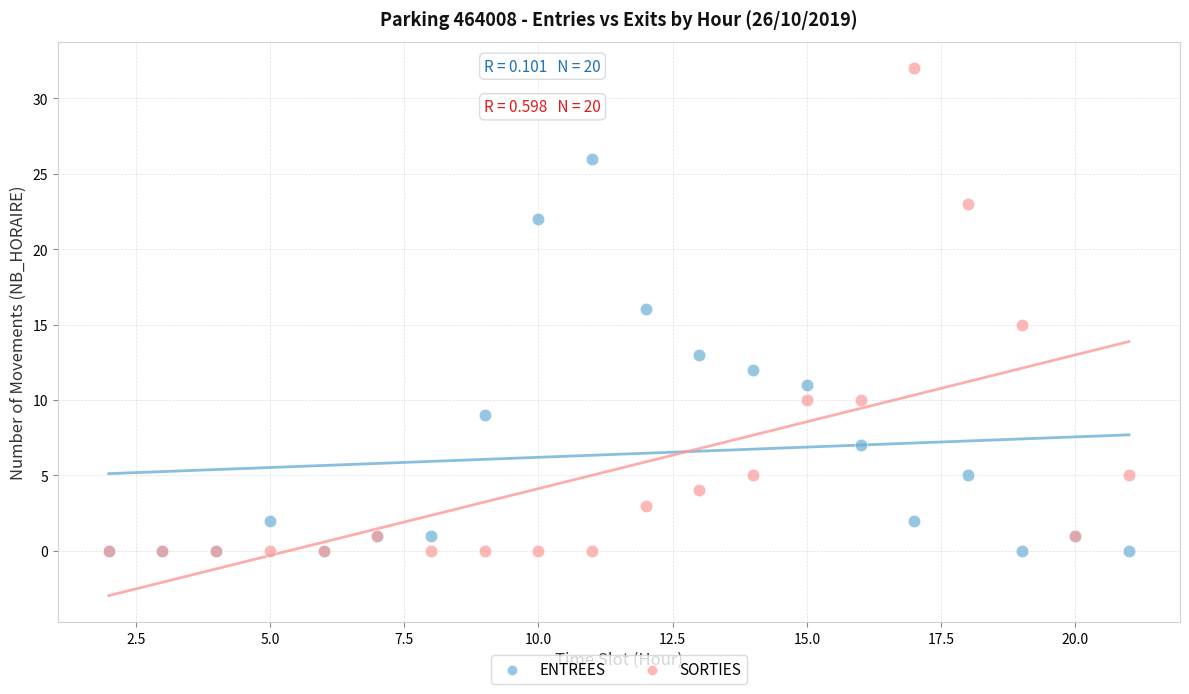

What are all the series names shown in the legend?

ENTREES, SORTIES